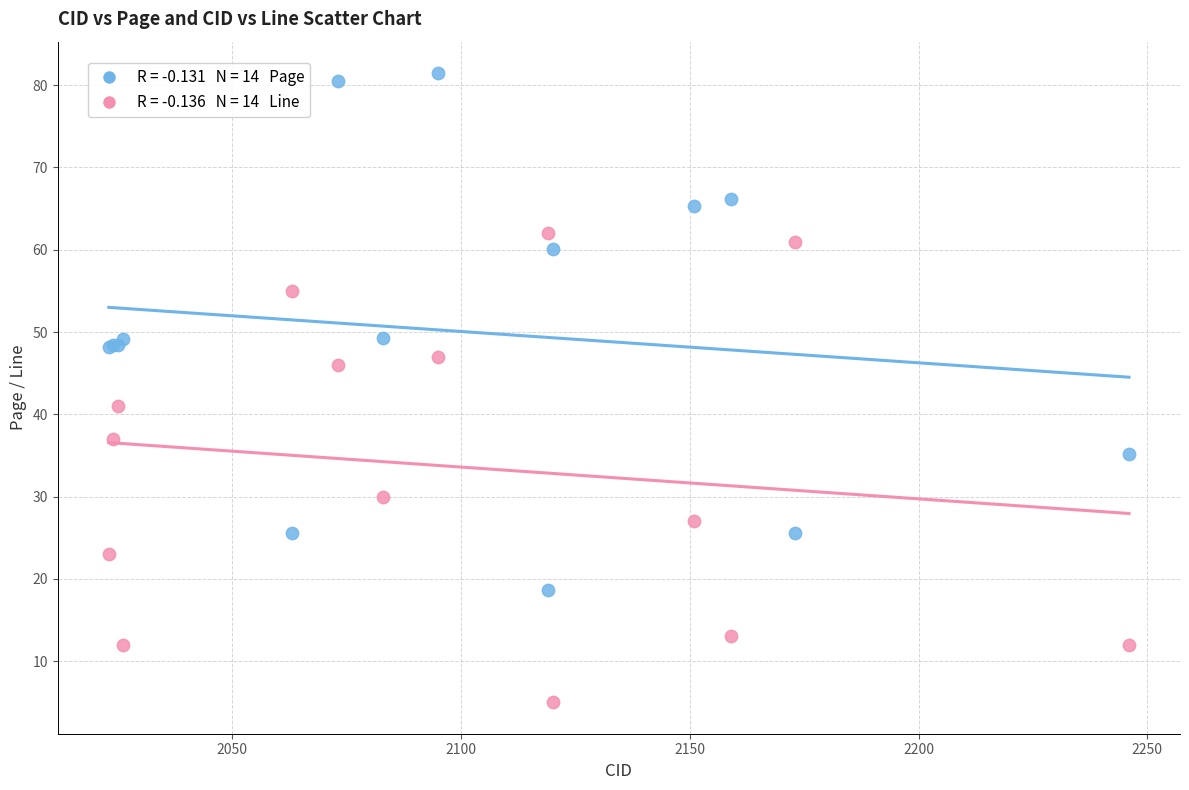

Across all series, what Y value is closest to 43?

41.0